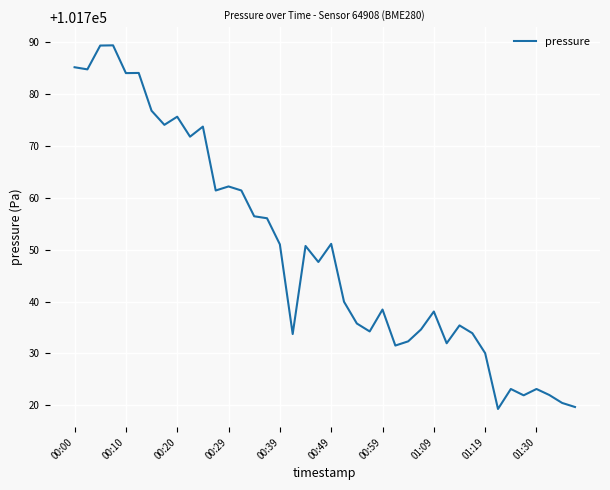

What is the difference between the maximum and minimum values?

70.1